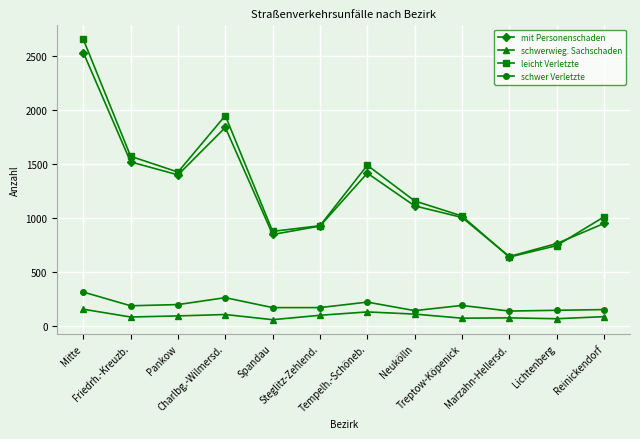

Where is leicht Verletzte nearest to the value 1647?

Friedrh.-Kreuzb.